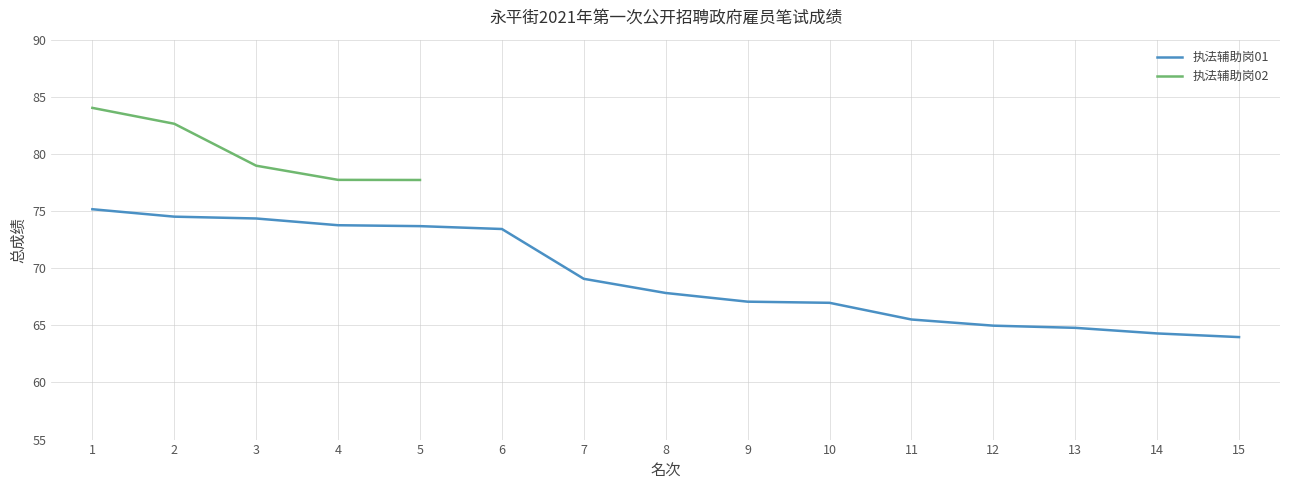

What is the minimum value shown in the chart?

64.0